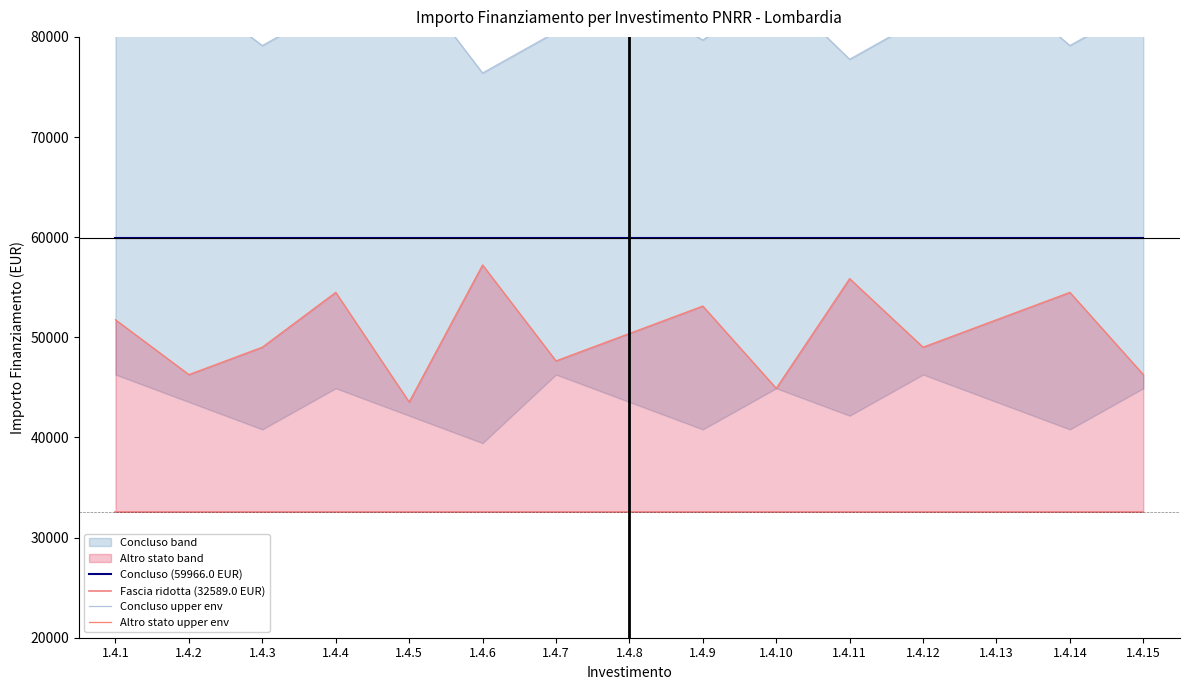

What is the lowest value of the Concluso (59966.0 EUR) series?

59966.0